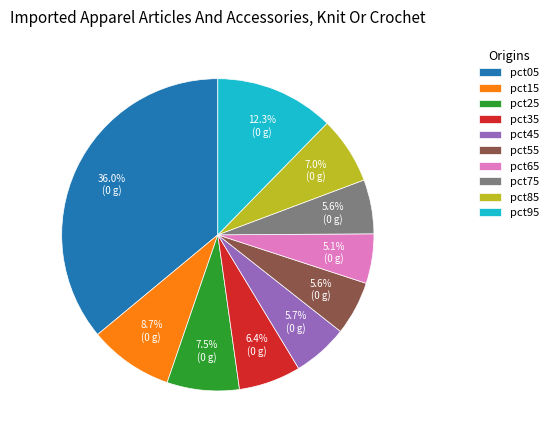

Which slice is the largest?

pct05